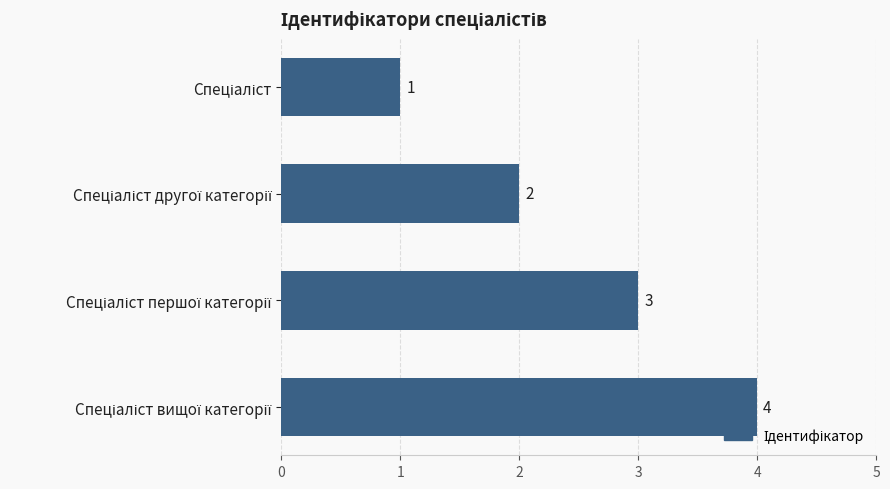

How many values are between 2 and 4?

3